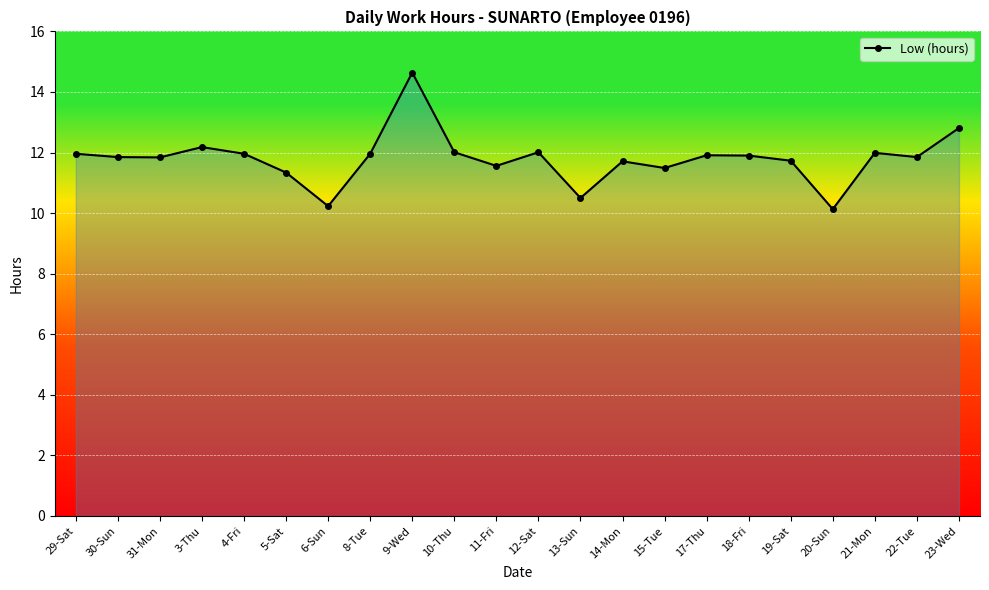

What is the value of the 10th point from the left?

12.0